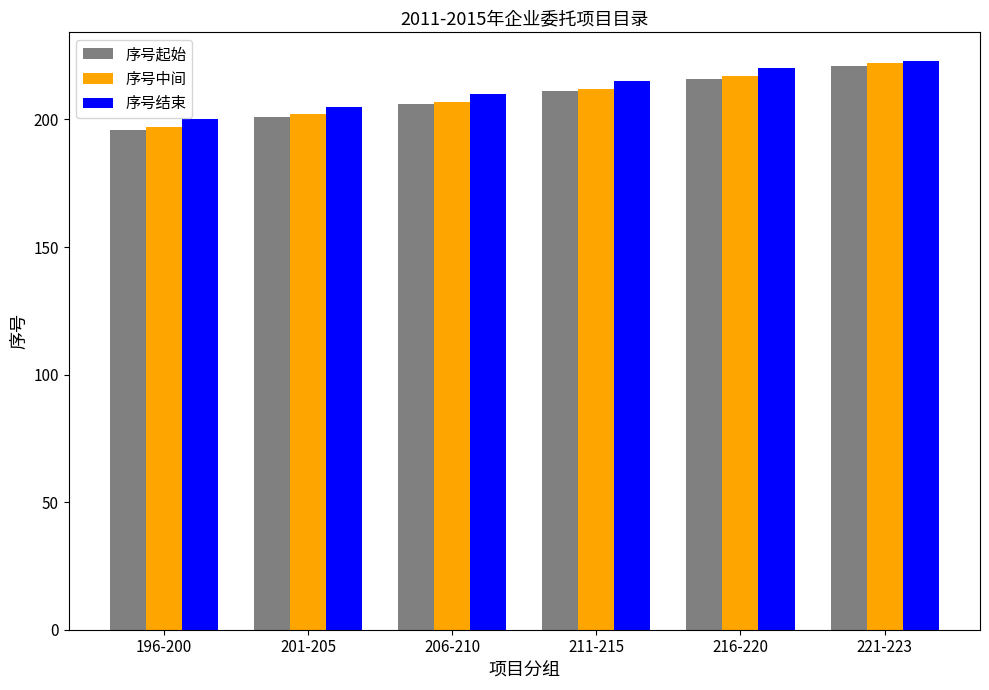

What is the greatest value displayed?

223